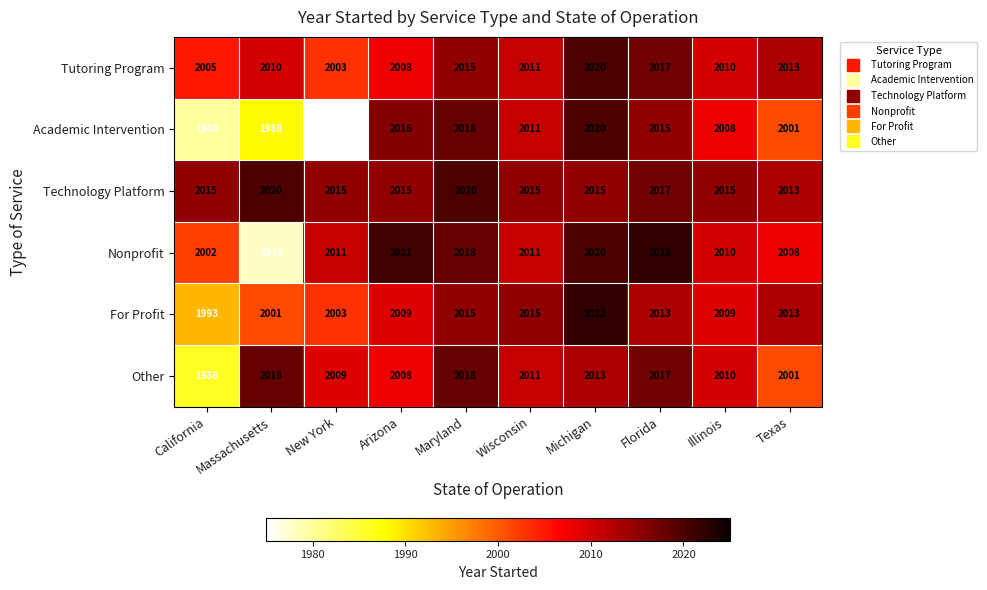

What is the highest value of the Tutoring Program series?

2020